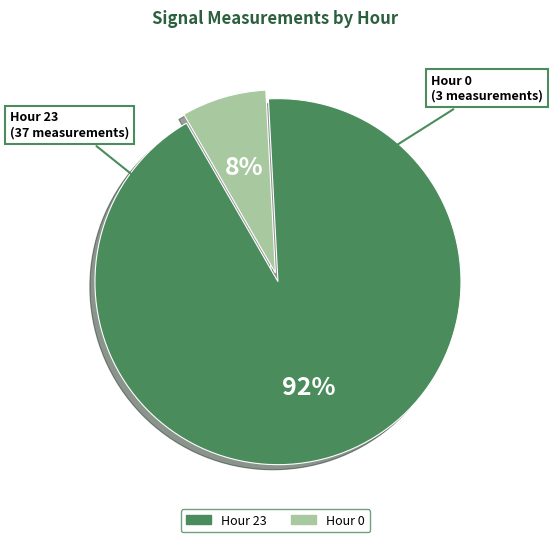

Do Hour 0 and Hour 23 together represent more than half of the pie?

Yes